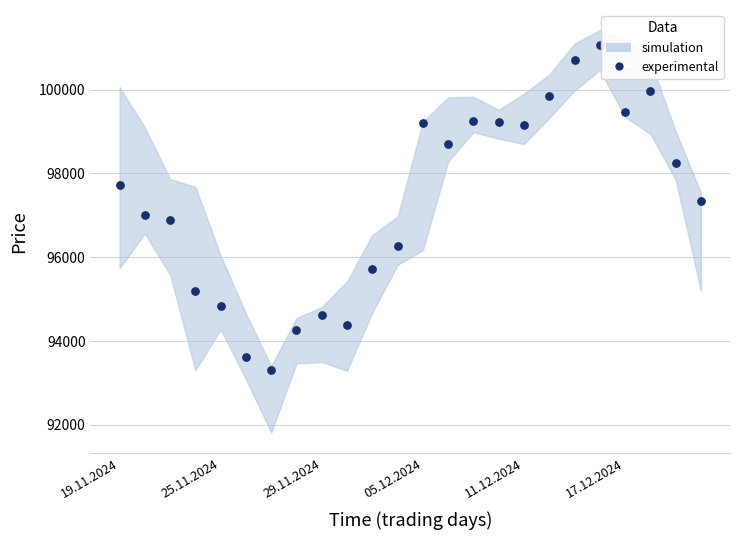

What is the range of Y values (max minus min)?

7756